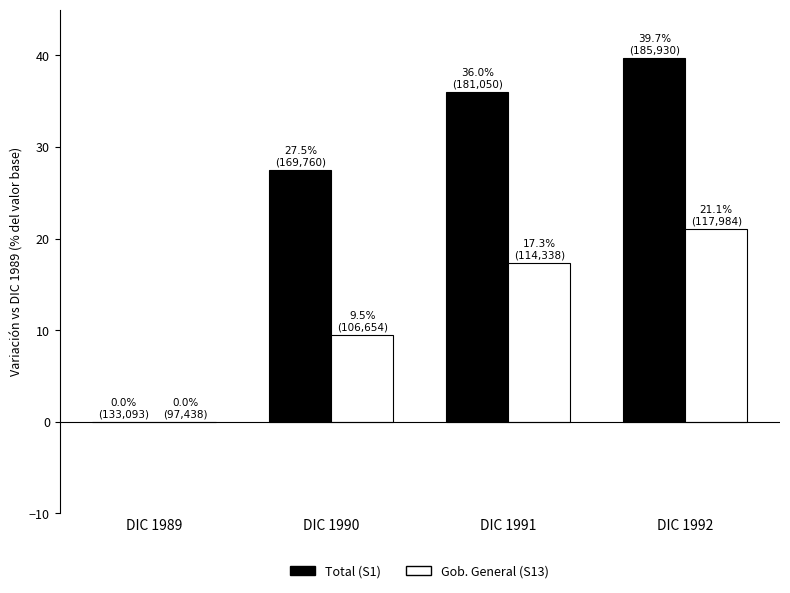

At which category is the sum across all series the highest?

DIC 1992